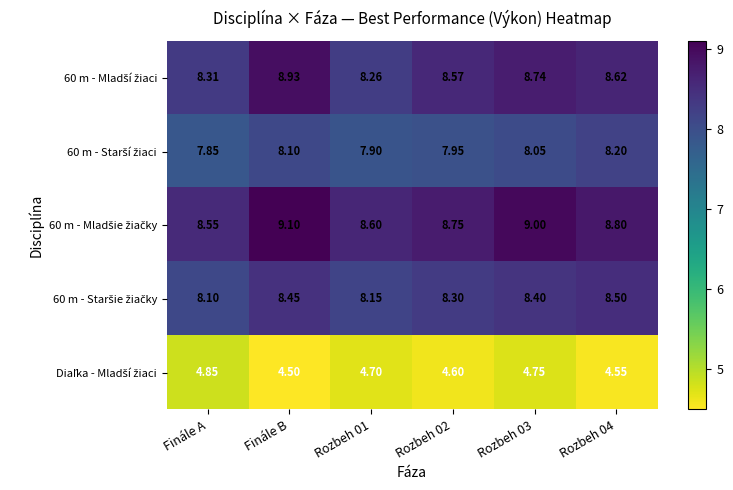

At which category does the chart reach its minimum across all series?

Finále B